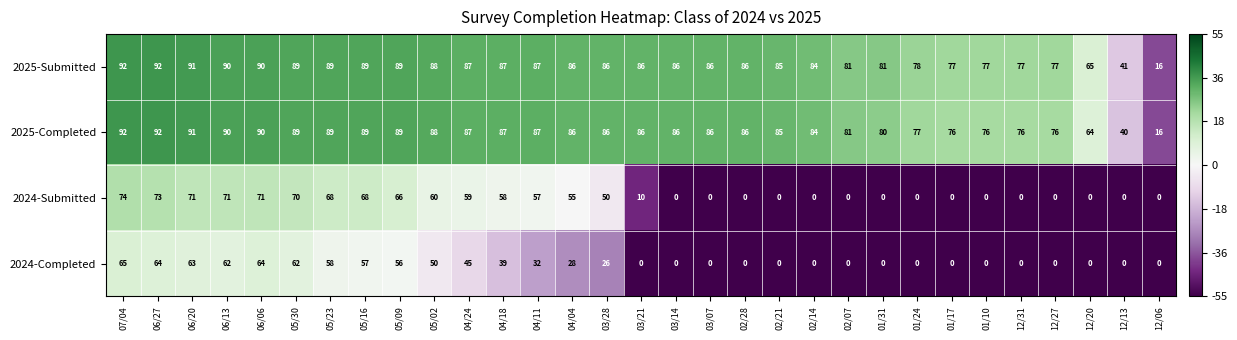

True or false: 2024-Submitted has a value of 37 at 12/06.

False